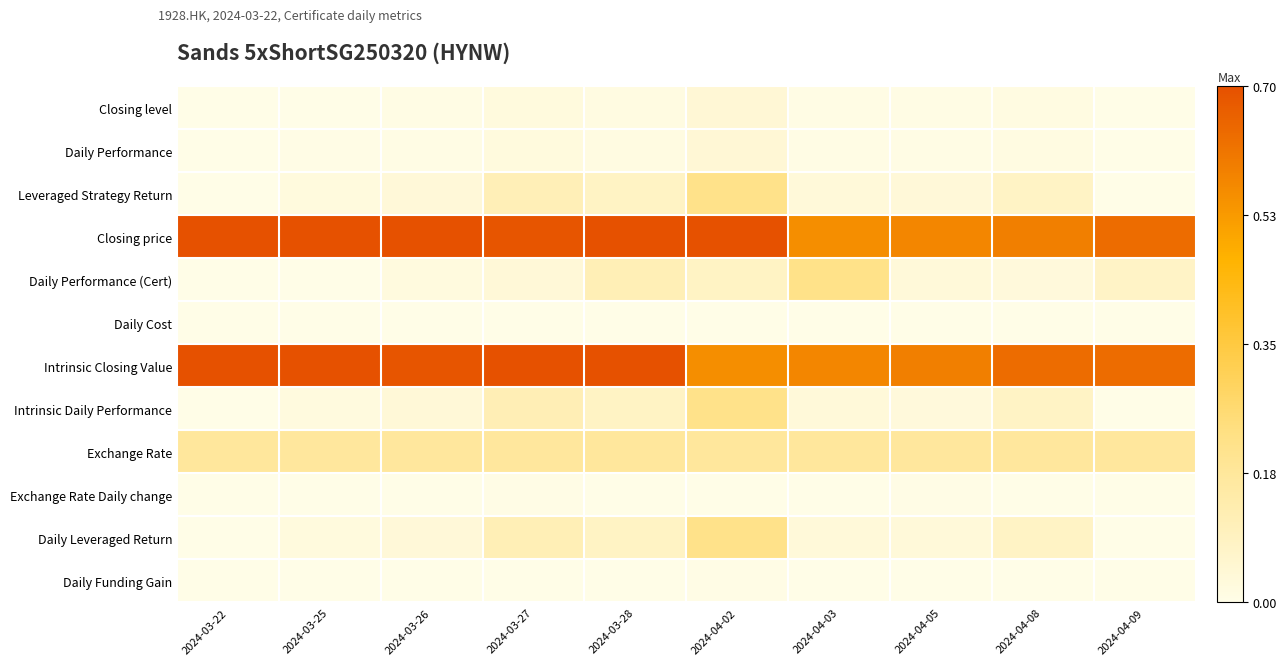

Which has a higher value, 2024-03-27 or 2024-03-25?

2024-03-27